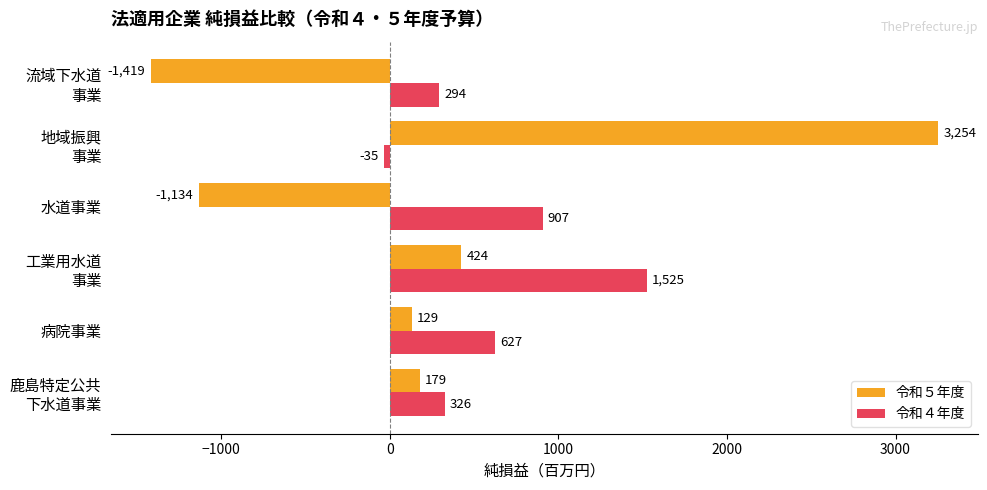

What is the difference between the second highest and minimum values in the 令和４年度 series?

942